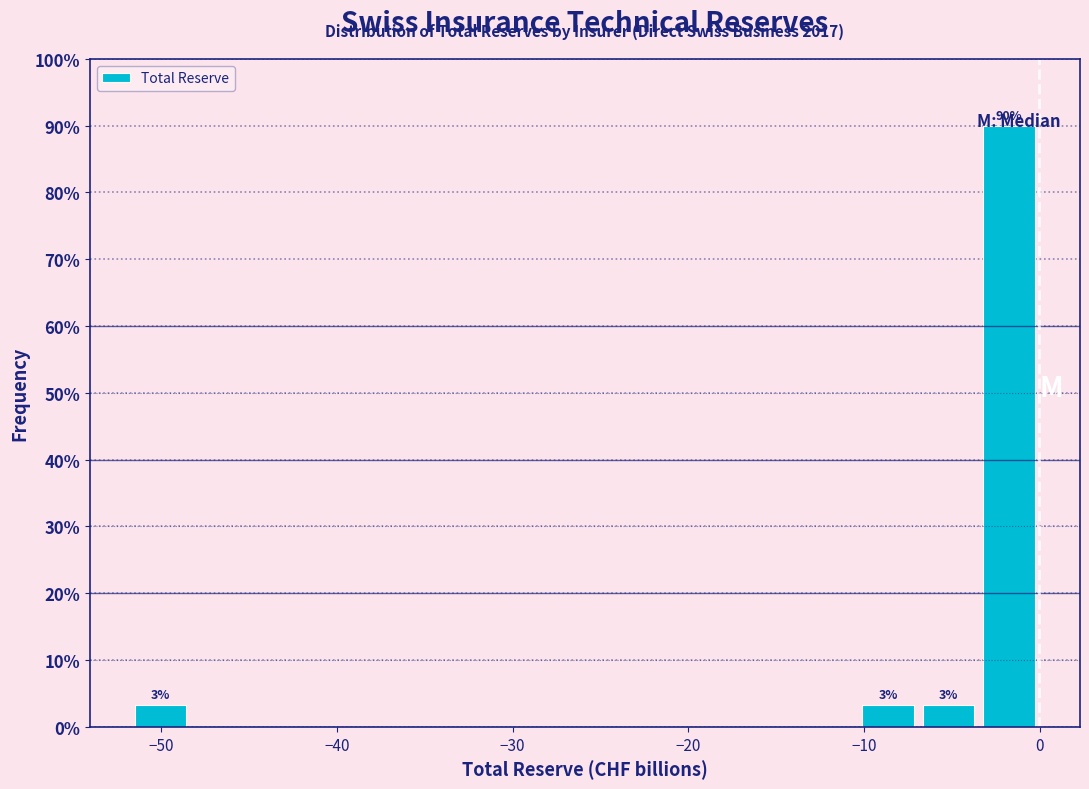

Read against the x-axis, roughly where is the centre of the tallest bar?

-2